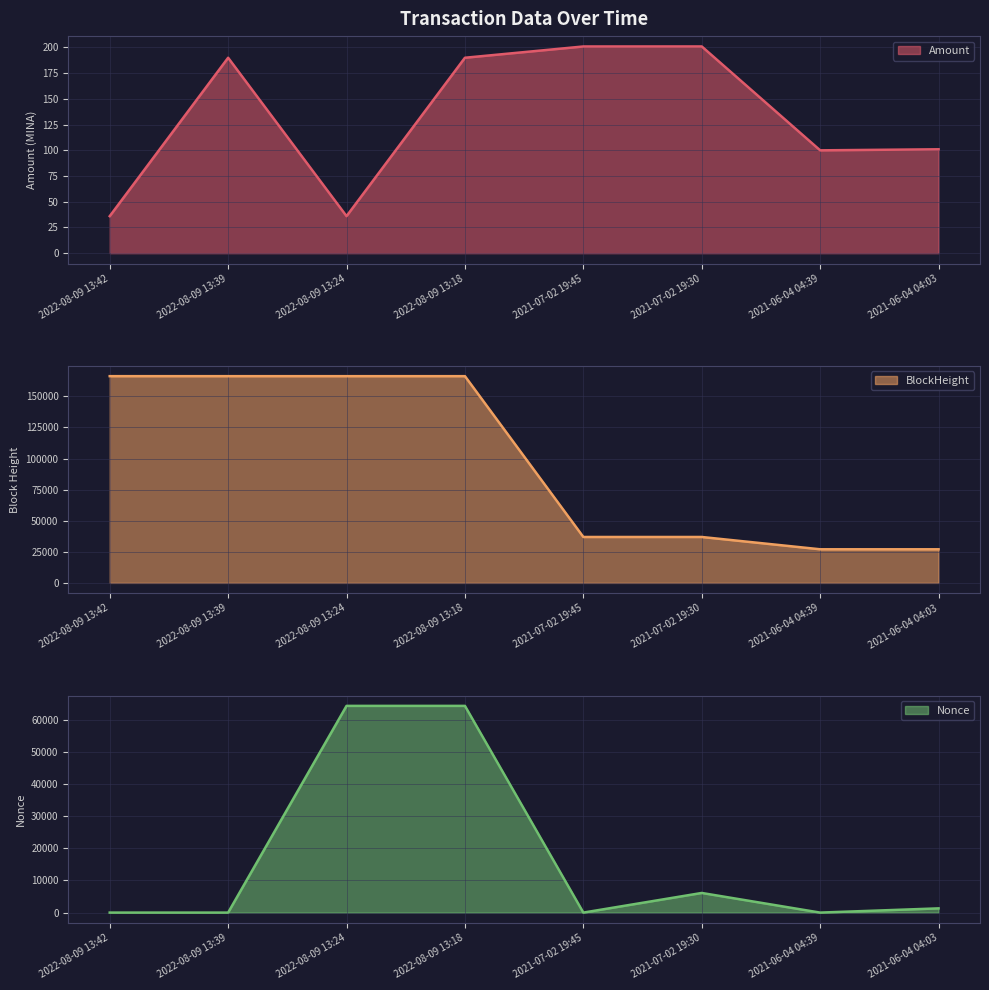

Reading left to right, list all the values displayed in this chart.

Amount line: 36.0	190.0	36.0	190.0	201.0	201.0	100.0	101.0
BlockHeight line: 166289.0	166288.0	166285.0	166283.0	36923.0	36920.0	27030.0	27020.0
Nonce line: 3.0	2.0	64271.0	64270.0	1.0	6105.0	0.0	1315.0